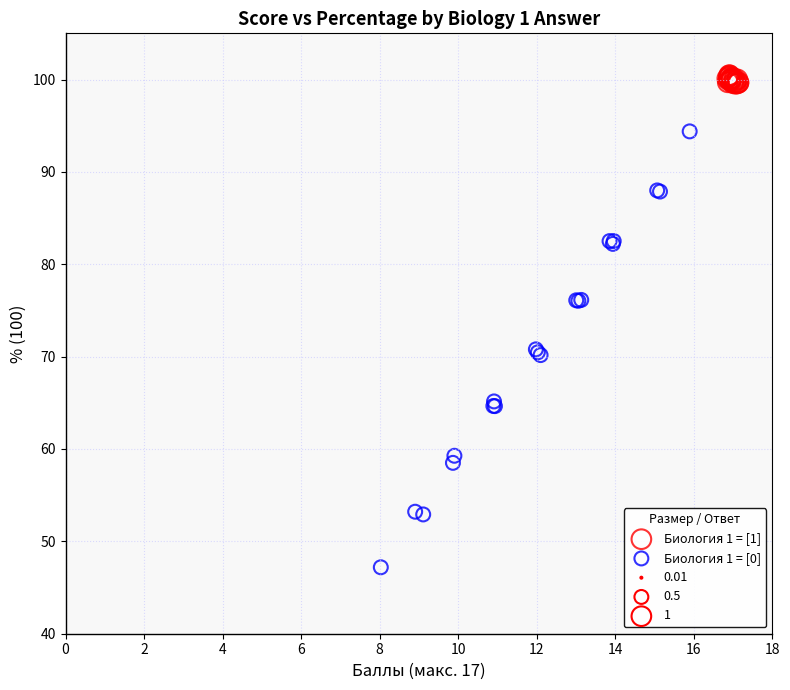

Which series contains the lowest Y value?

Биология 1 = [0]